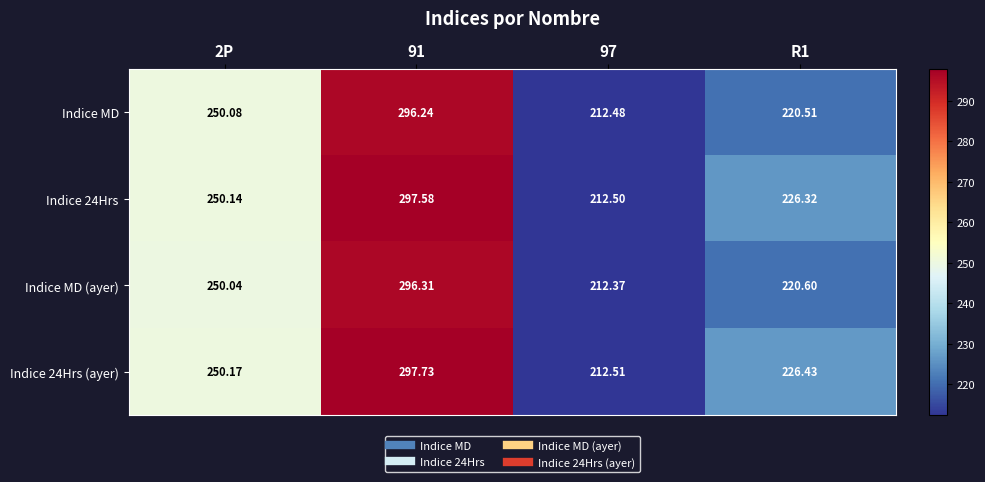

List the series in order of their peak value, highest first.

Indice 24Hrs (ayer), Indice 24Hrs, Indice MD (ayer), Indice MD